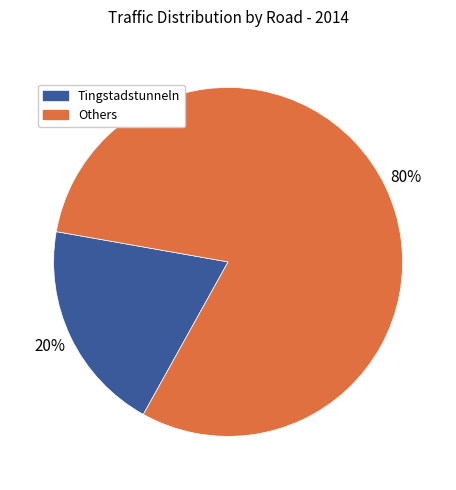

How many slices are in this pie chart?

2